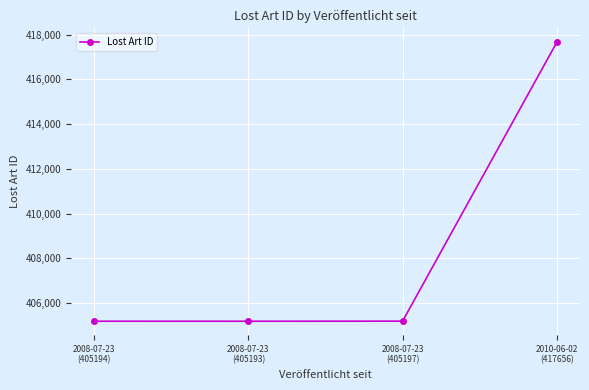

What is the value of the 3rd point from the left?

405197